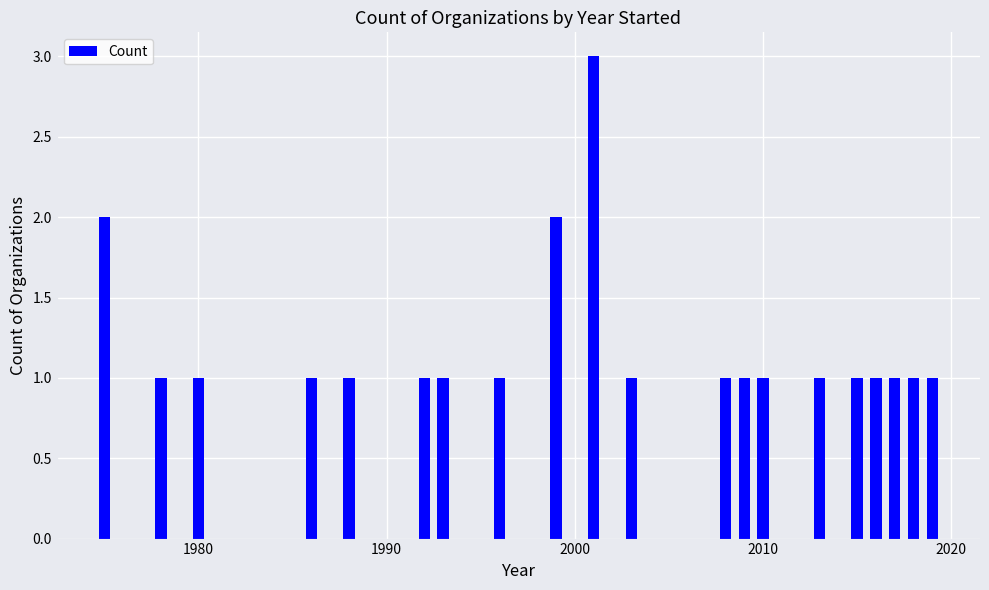

What is the greatest value displayed?

3